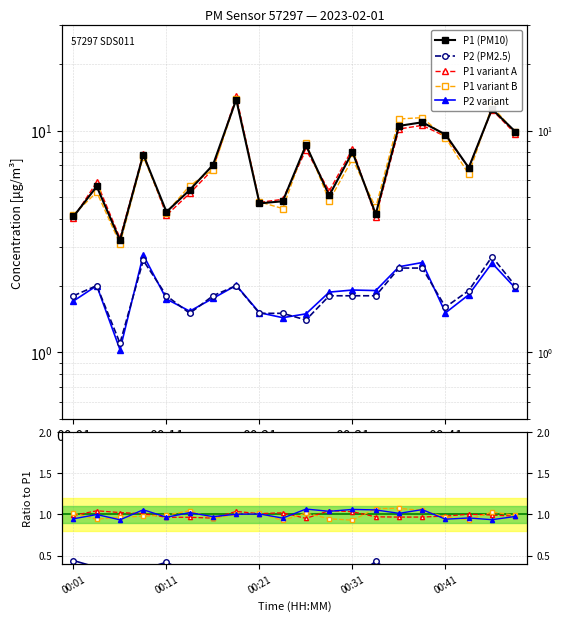

Count the number of categories in the chart.

20